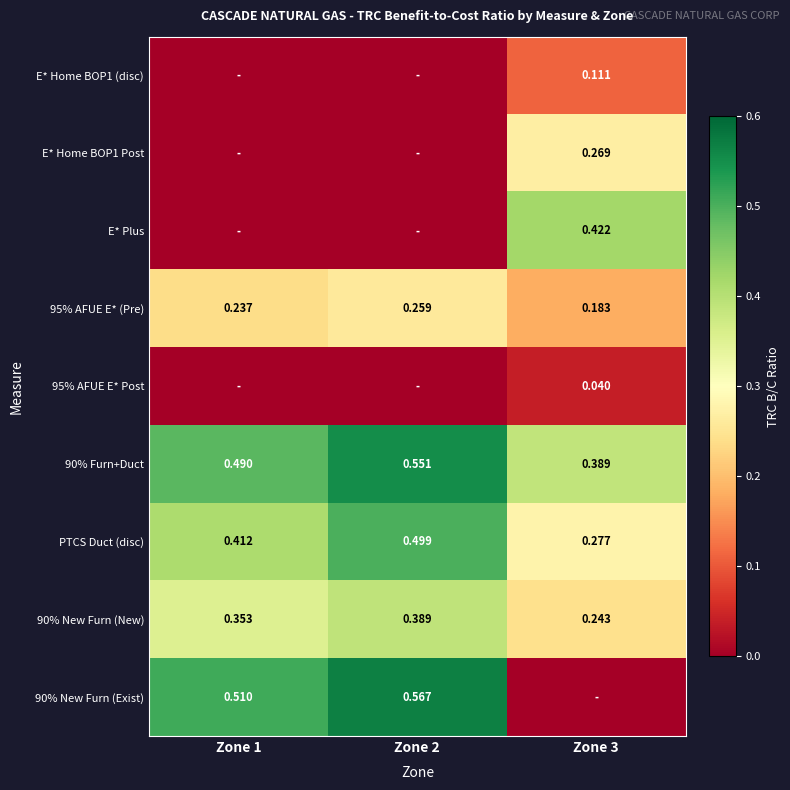

Is it true that PTCS Duct (disc) equals 0.5 at Zone 2?

True